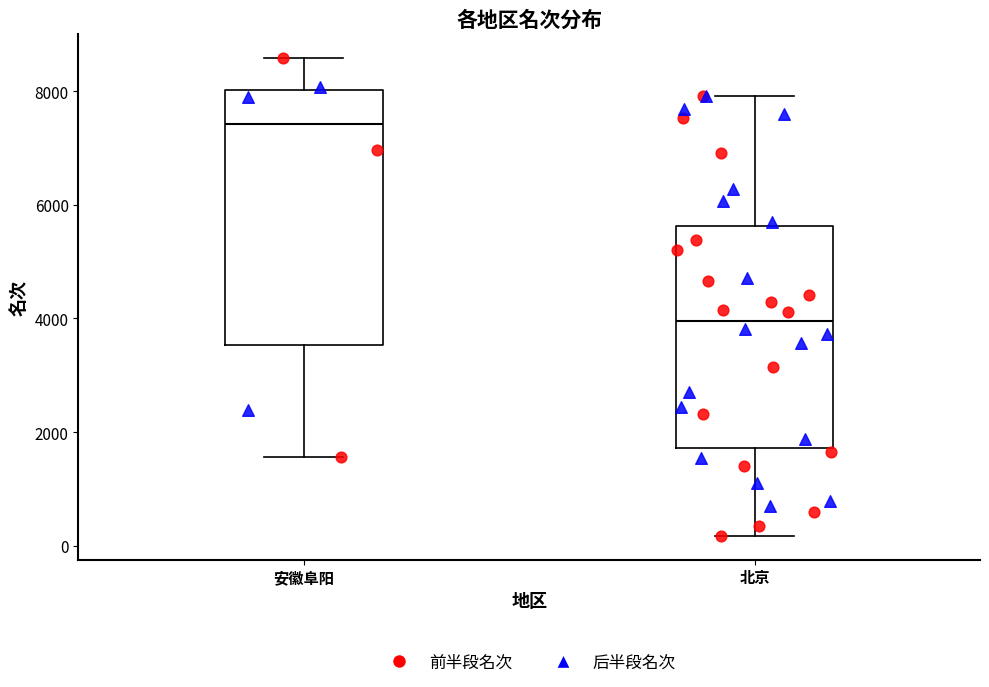

Which box is the tallest, from its lower edge to its upper edge?

安徽阜阳